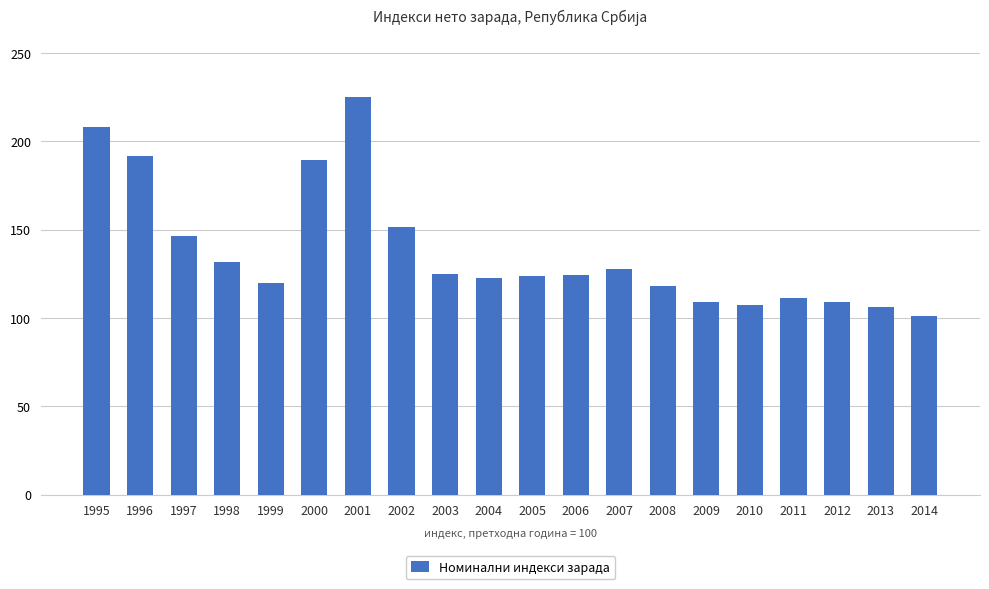

What is the change in value from 1995 to 2005?

-84.3